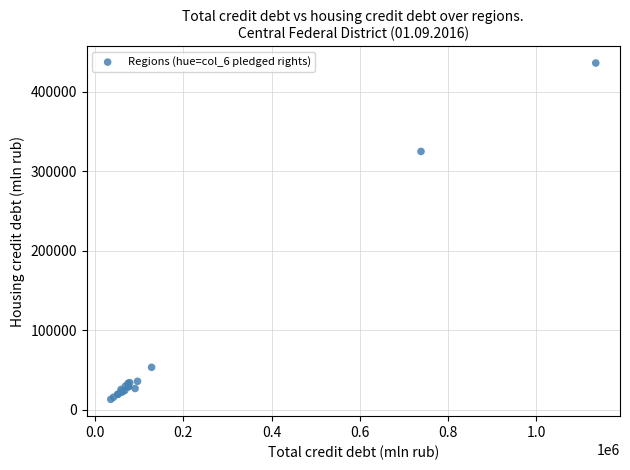

What Y value in the scatter plot is closest to 224602?

324815